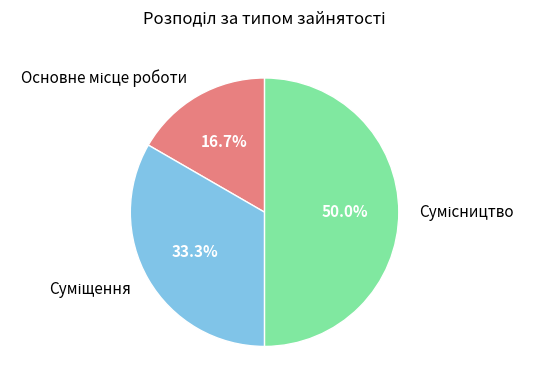

What is the ratio of the value at Основне місце роботи to the value at Суміщення?

0.5